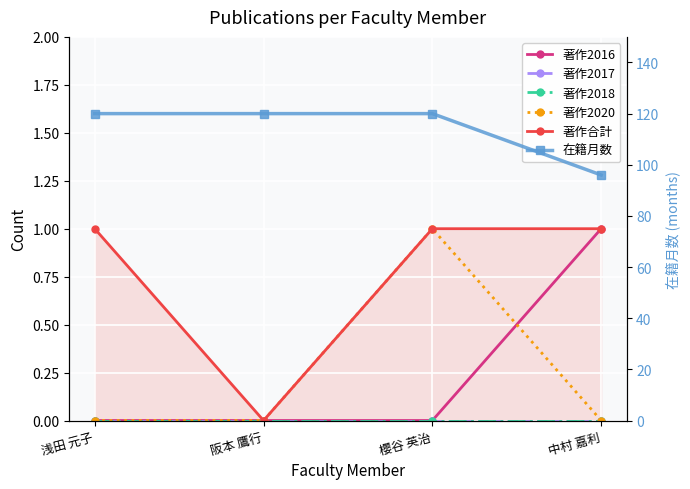

Reading left to right, extract all data points from this chart.

著作2016: 浅田 元子=0	阪本 鷹行=0	櫻谷 英治=0	中村 嘉利=1
著作2017: 浅田 元子=0	阪本 鷹行=0	櫻谷 英治=0	中村 嘉利=0
著作2018: 浅田 元子=0	阪本 鷹行=0	櫻谷 英治=0	中村 嘉利=0
著作2020: 浅田 元子=0	阪本 鷹行=0	櫻谷 英治=1	中村 嘉利=0
著作合計: 浅田 元子=1	阪本 鷹行=0	櫻谷 英治=1	中村 嘉利=1
在籍月数: 浅田 元子=120	阪本 鷹行=120	櫻谷 英治=120	中村 嘉利=96